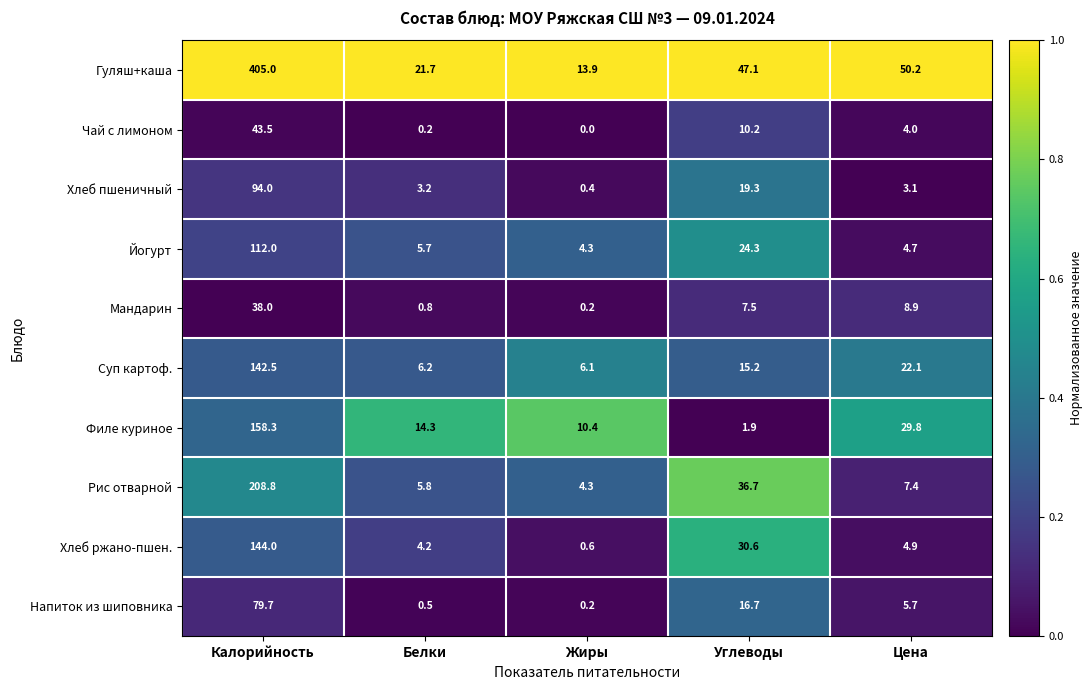

What is the spread (max minus min) of values at Цена?

47.1